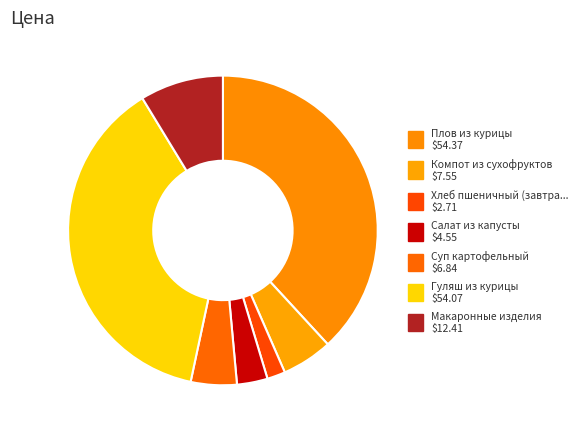

Which slice is the smallest?

Хлеб пшеничный (завтрак)